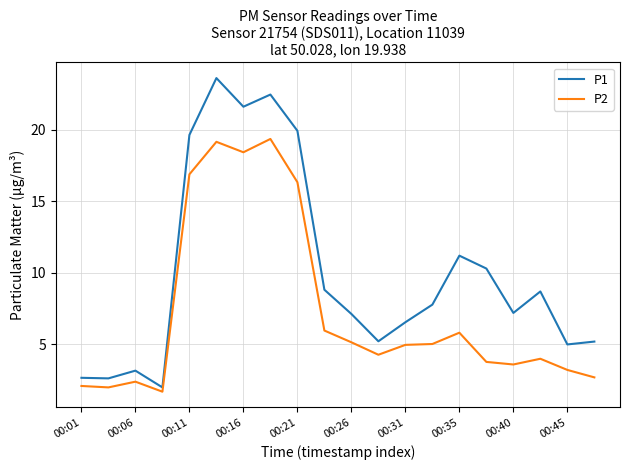

List the series in order of their overall mean, lowest first.

P2, P1